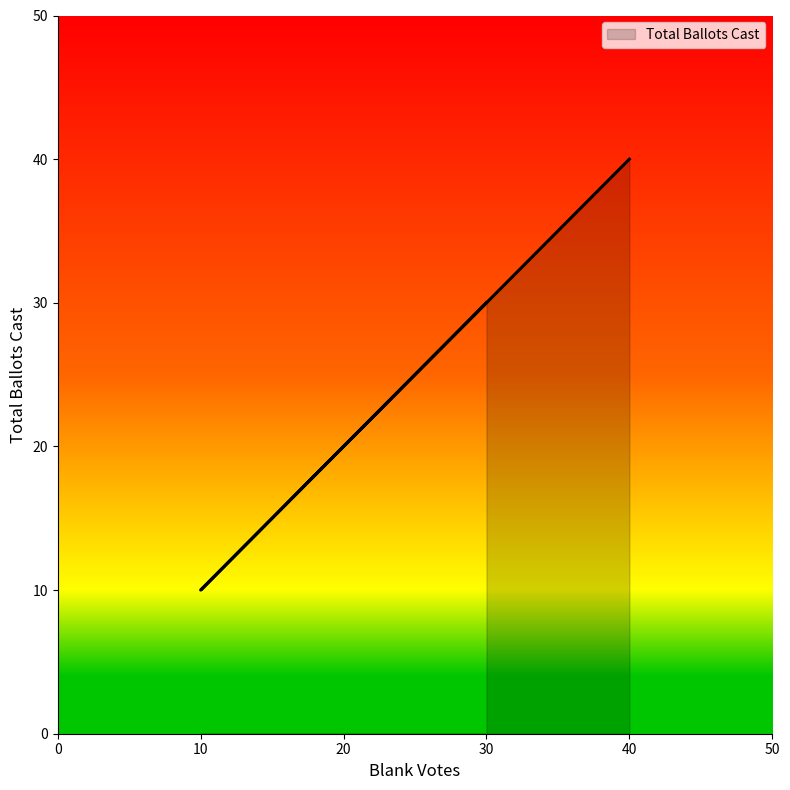

What is the ratio of the value at 40 to the value at 10?

4.0